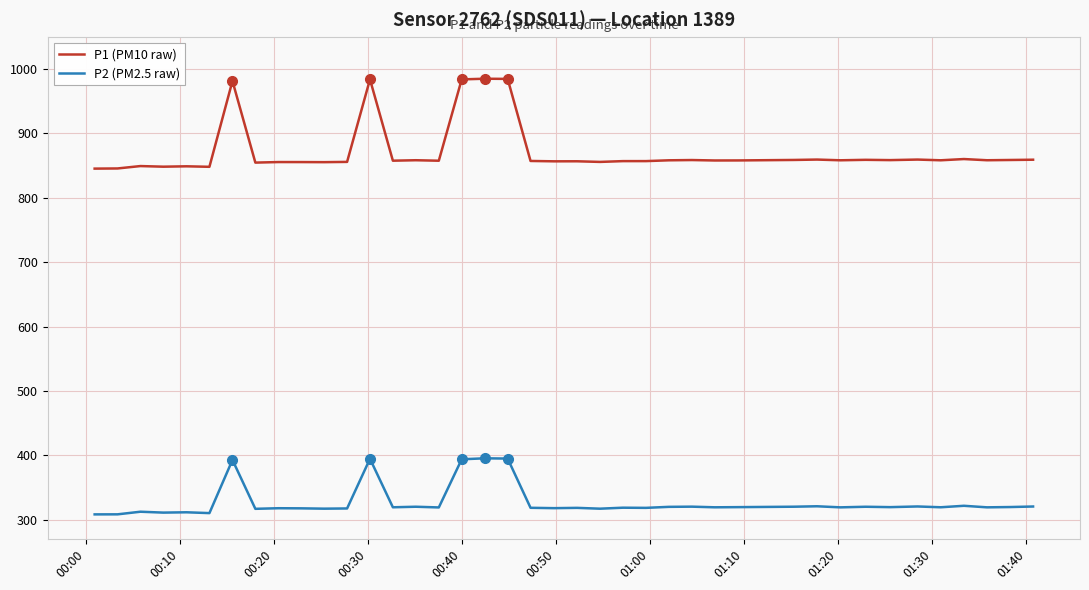

Rank the series by their maximum value, from highest to lowest.

P1 (PM10 raw), P2 (PM2.5 raw)